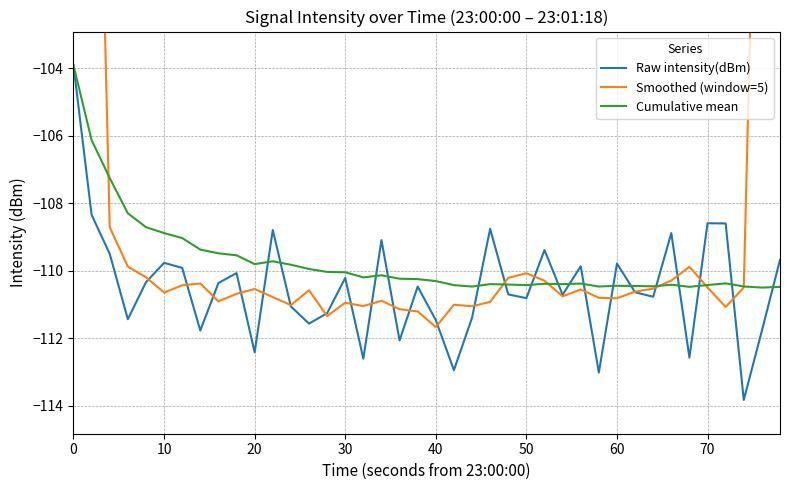

What is the sum of all Cumulative mean values?

-4389.3